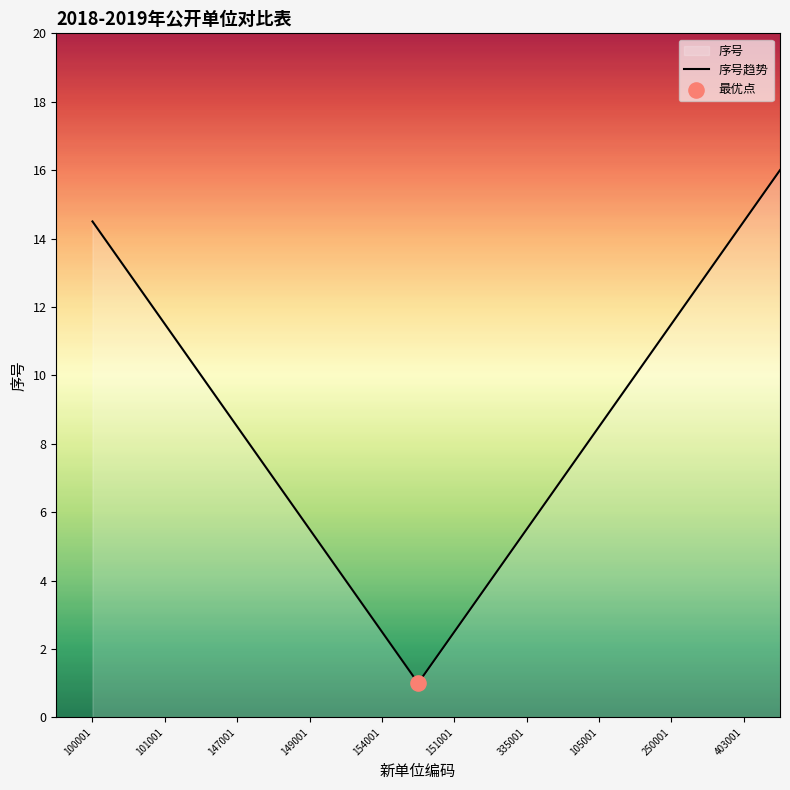

Which has a higher value, 151001 or 335001?

335001